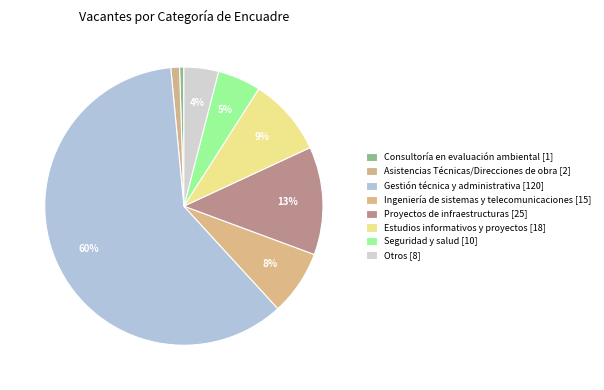

What is the change in value from Consultoría en evaluación ambiental to Proyectos de infraestructuras?

+24